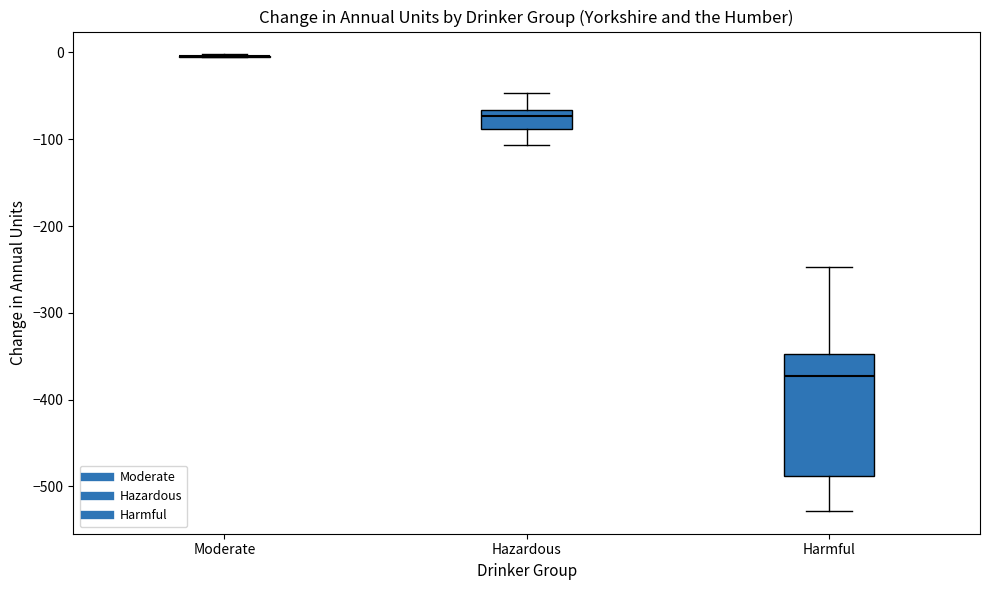

Which box is the tallest, from its lower edge to its upper edge?

Harmful